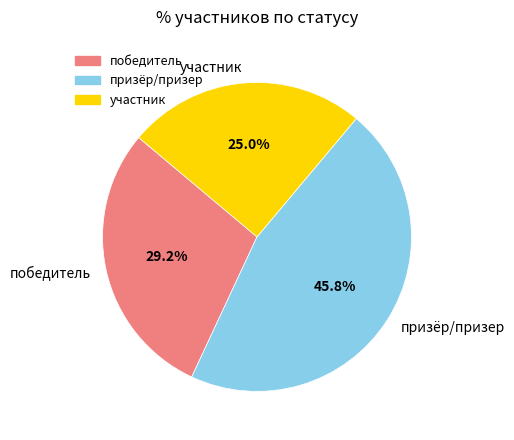

To the nearest percent, what is the difference between the largest and smallest slice percentages?

21%